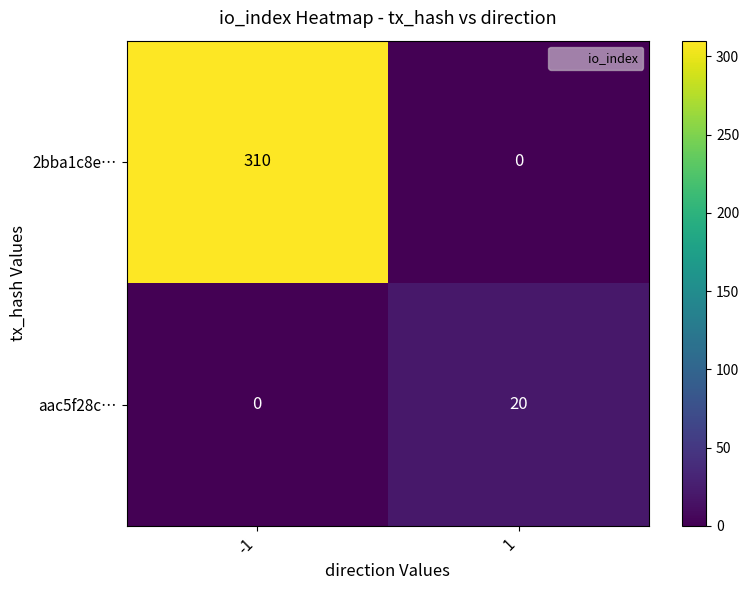

What is the difference between the maximum and minimum values in the 2bba1c8e… series?

310